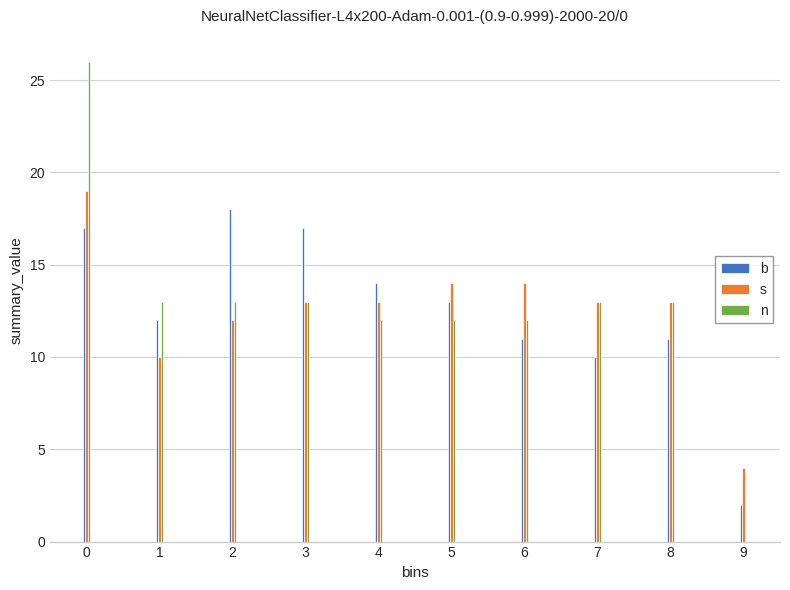

Reading right to left, what are all the values shown in this chart?

b: 9=2	8=11	7=10	6=11	5=13	4=14	3=17	2=18	1=12	0=17
s: 9=4	8=13	7=13	6=14	5=14	4=13	3=13	2=12	1=10	0=19
n: 9=0	8=13	7=13	6=12	5=12	4=12	3=13	2=13	1=13	0=26